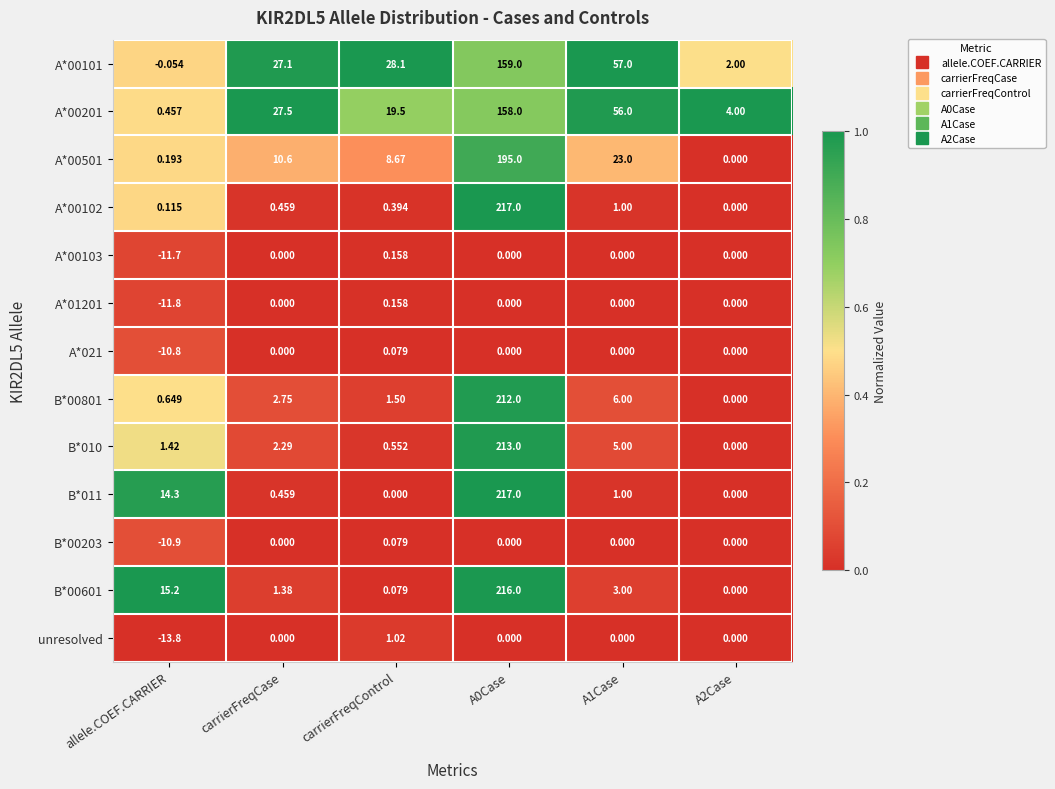

Which category has the lowest value across all series?

allele.COEF.CARRIER